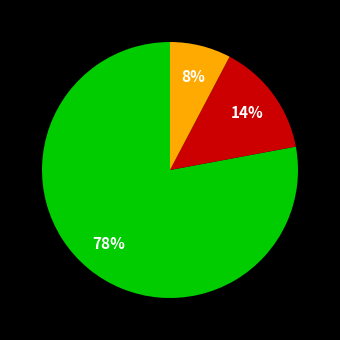

To the nearest percent, what is the difference between the largest and smallest slice percentages?

70%